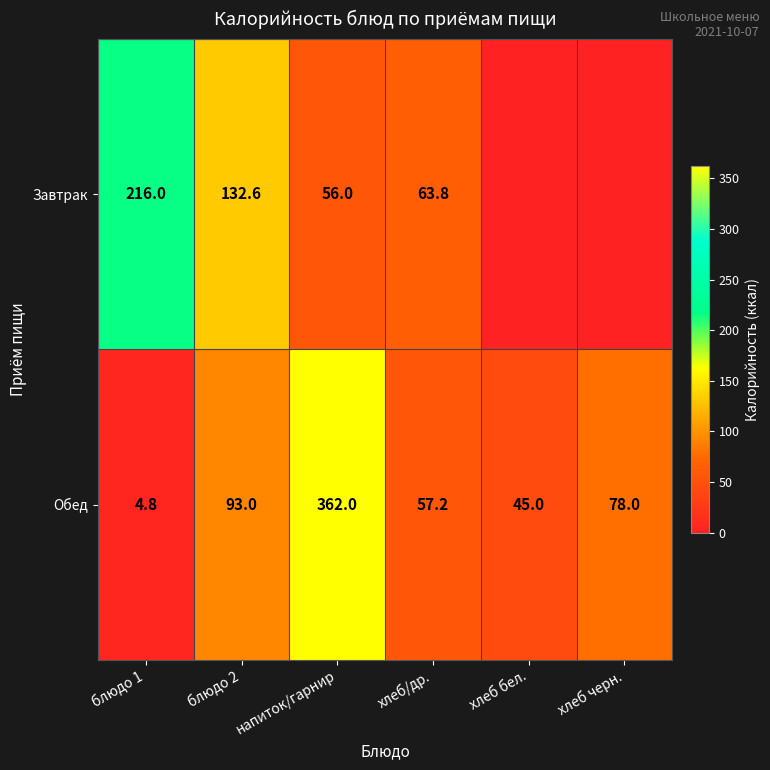

Where does the Обед series first go above 78?

блюдо 2